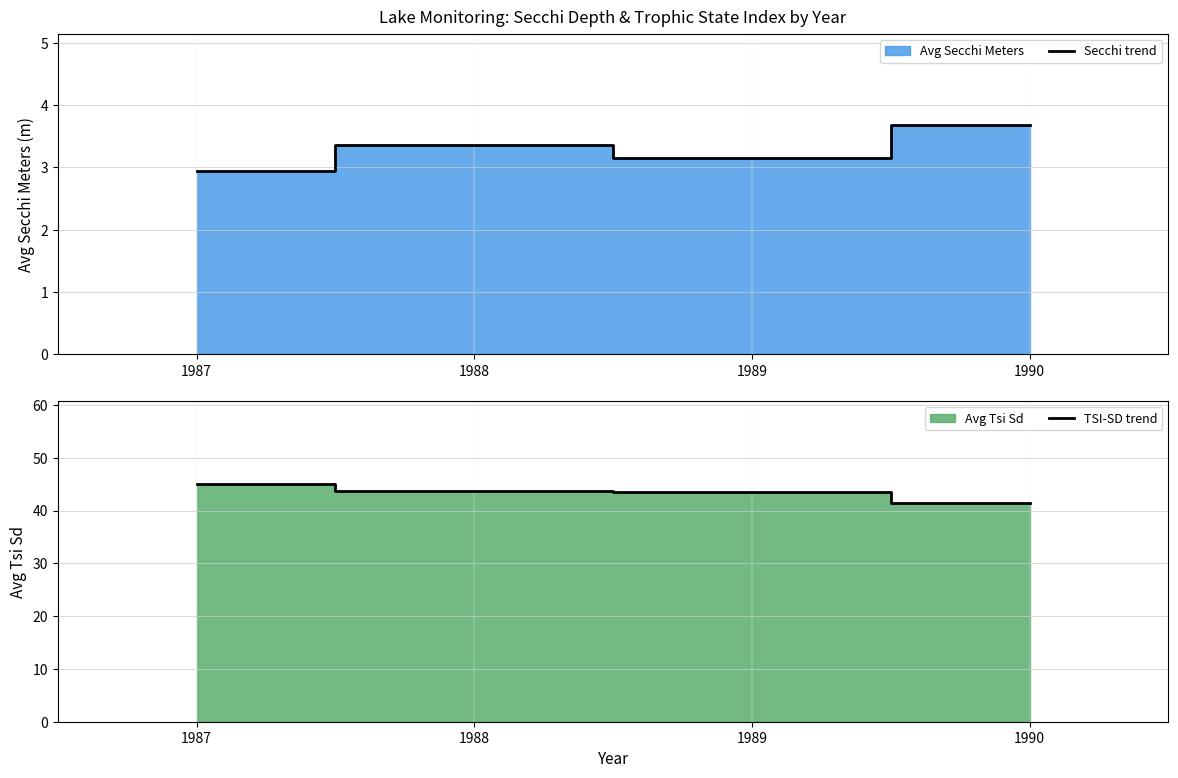

Which series changed the most between 1989 and 1990?

TSI-SD trend